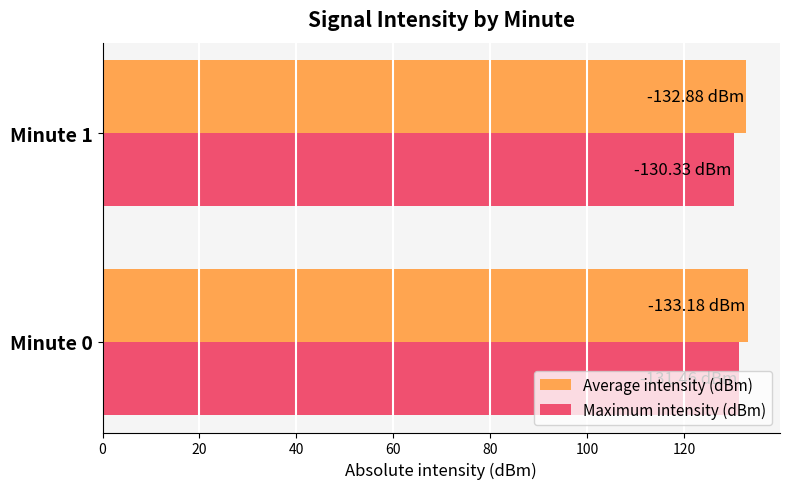

What is the spread (max minus min) of values at Minute 0?

1.7